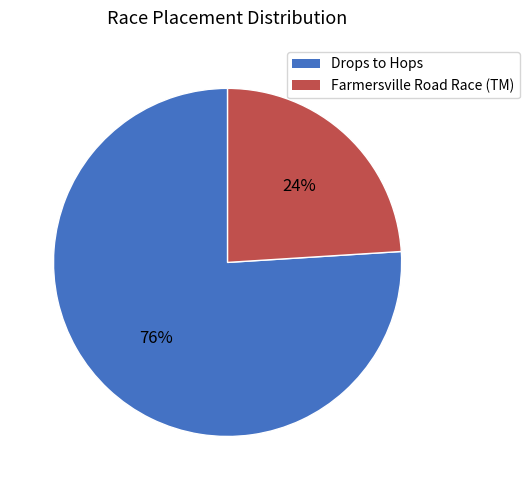

How many slices are in this pie chart?

2